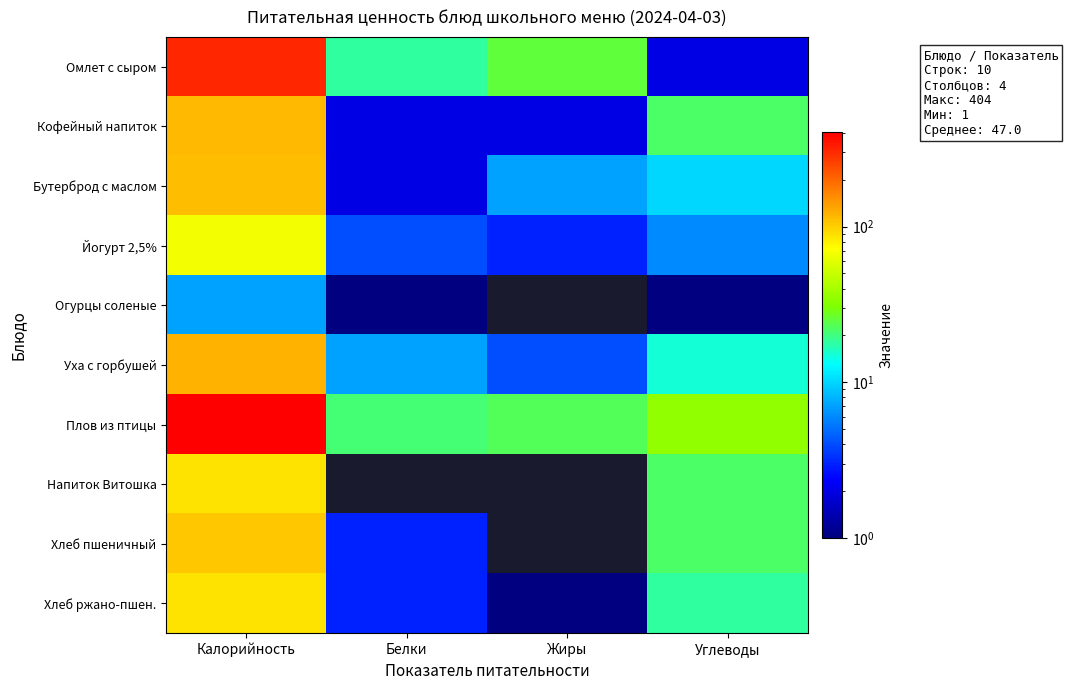

What is the maximum value for Кофейный напиток?

116.0